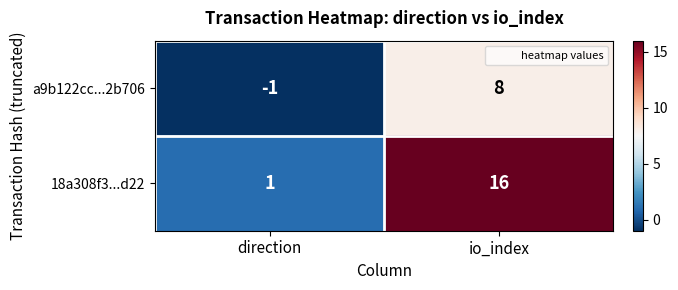

At which category is the sum across all series the highest?

io_index